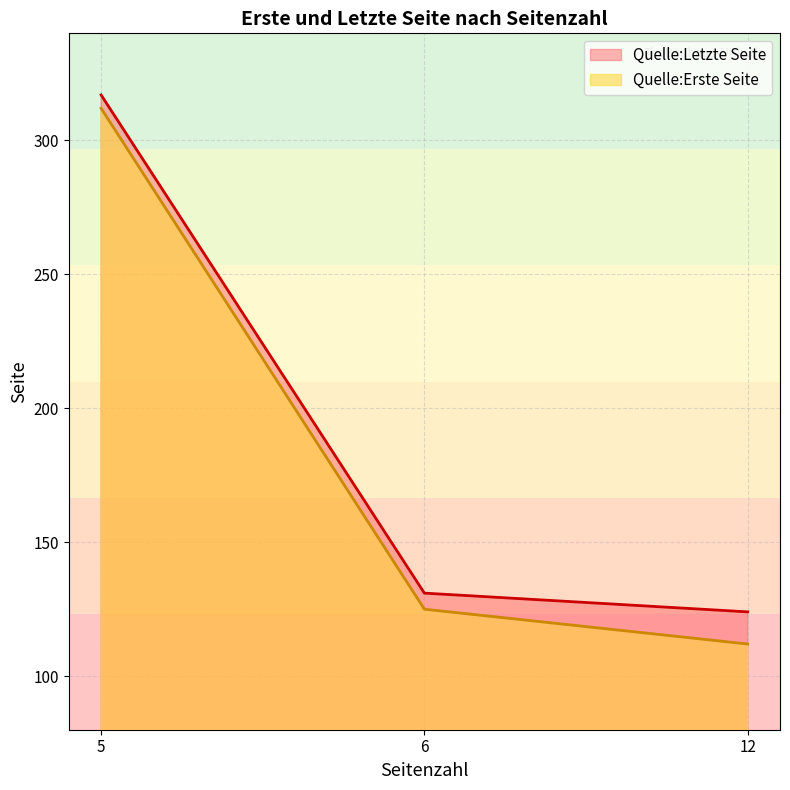

Which series changed the most between 6 and 12?

Quelle:Erste Seite